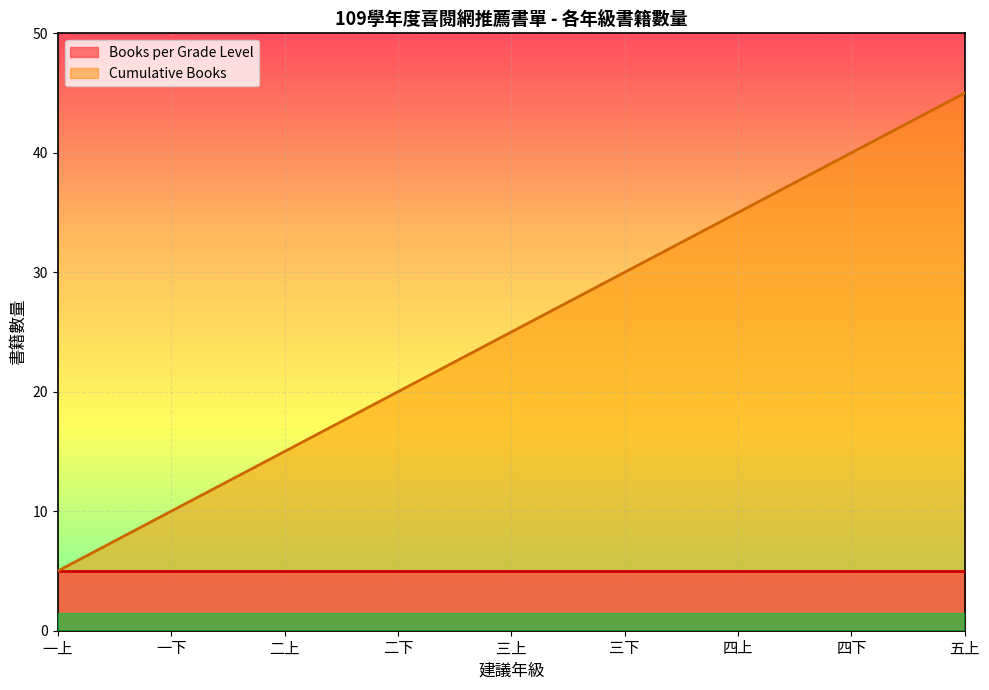

What value does the data have at 三下?

30